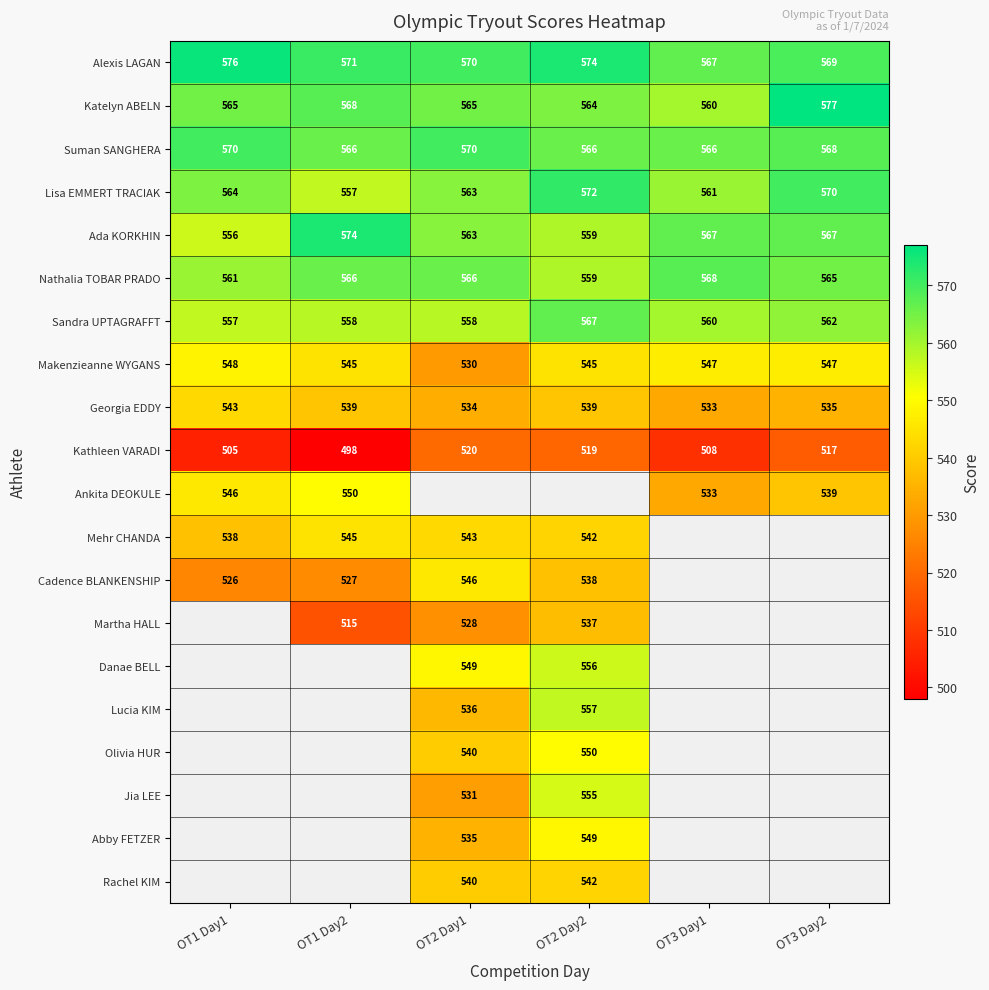

Which category has the highest value across all series?

OT3 Day2